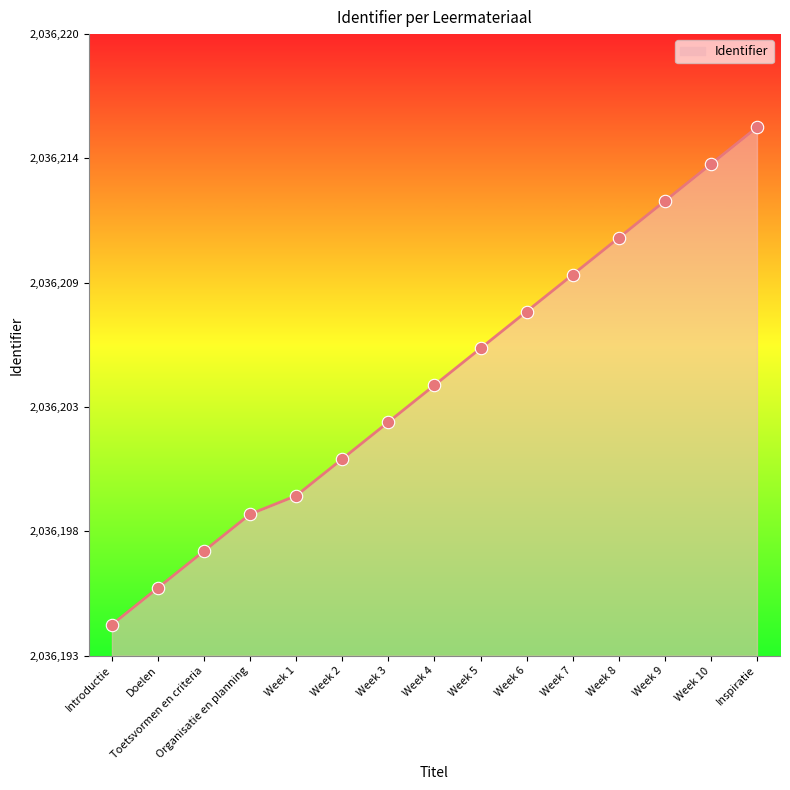

Approximately how many times larger is the value at Week 4 compared to Week 9?

0.6